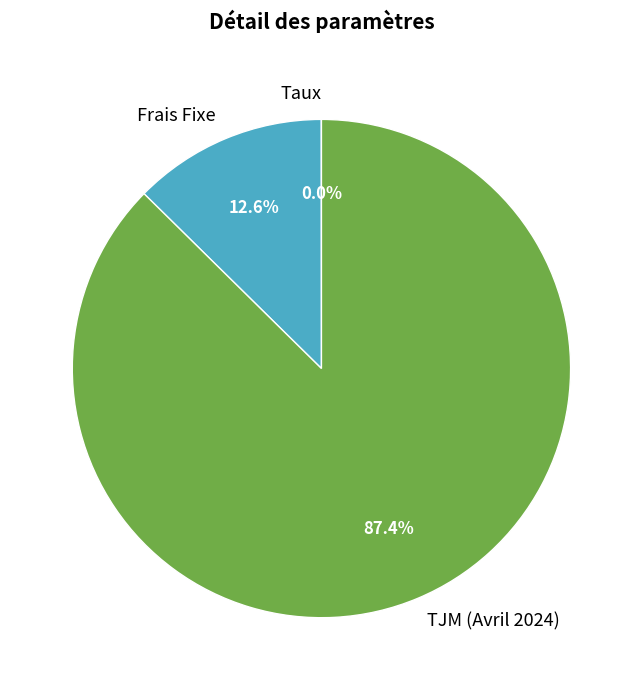

To the nearest percent, what is the difference between the largest and smallest slice percentages?

87%